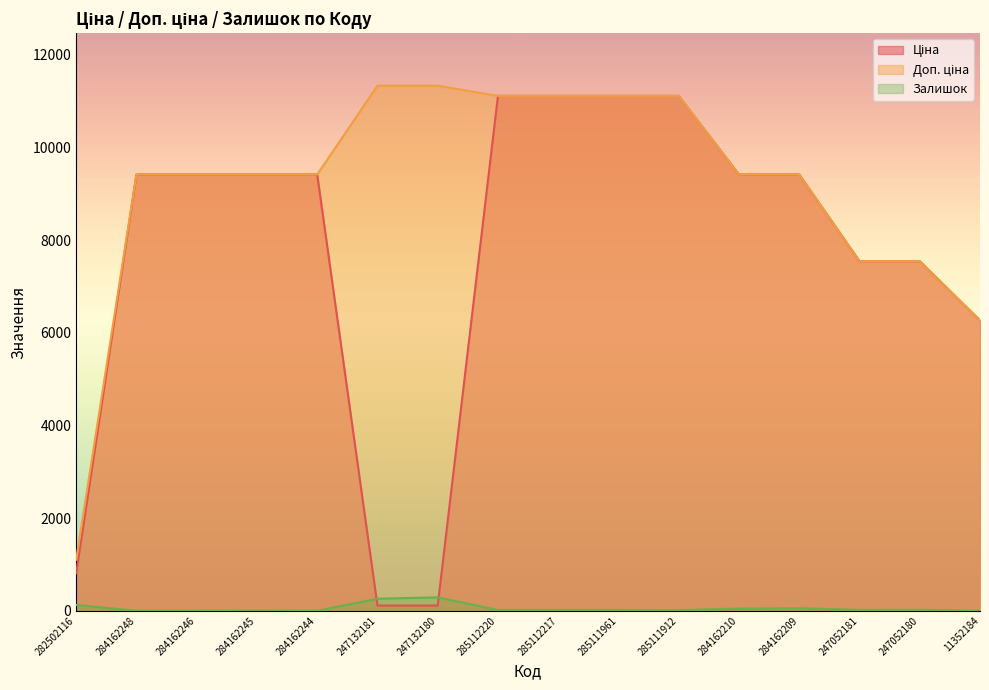

Reading right to left, extract all data points from this chart.

Ціна: 6266.7	7545.9	7545.9	9416.9	9416.9	11113.6	11113.6	11113.6	11113.6	113.3	113.3	9416.9	9416.9	9416.9	9416.9	813.0
Доп. ціна: 6266.7	7545.9	7545.9	9416.9	9416.9	11113.6	11113.6	11113.6	11113.6	11334.0	11334.0	9416.9	9416.9	9416.9	9416.9	1101.8
Залишок: 0.0	21.0	19.0	54.0	47.0	14.0	17.0	17.0	17.0	290.0	260.0	1.0	7.0	0.0	0.0	125.0